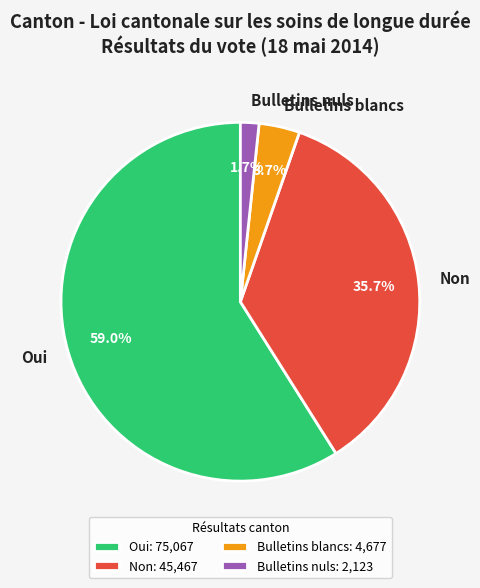

Does Bulletins nuls account for over 50% of the chart?

No